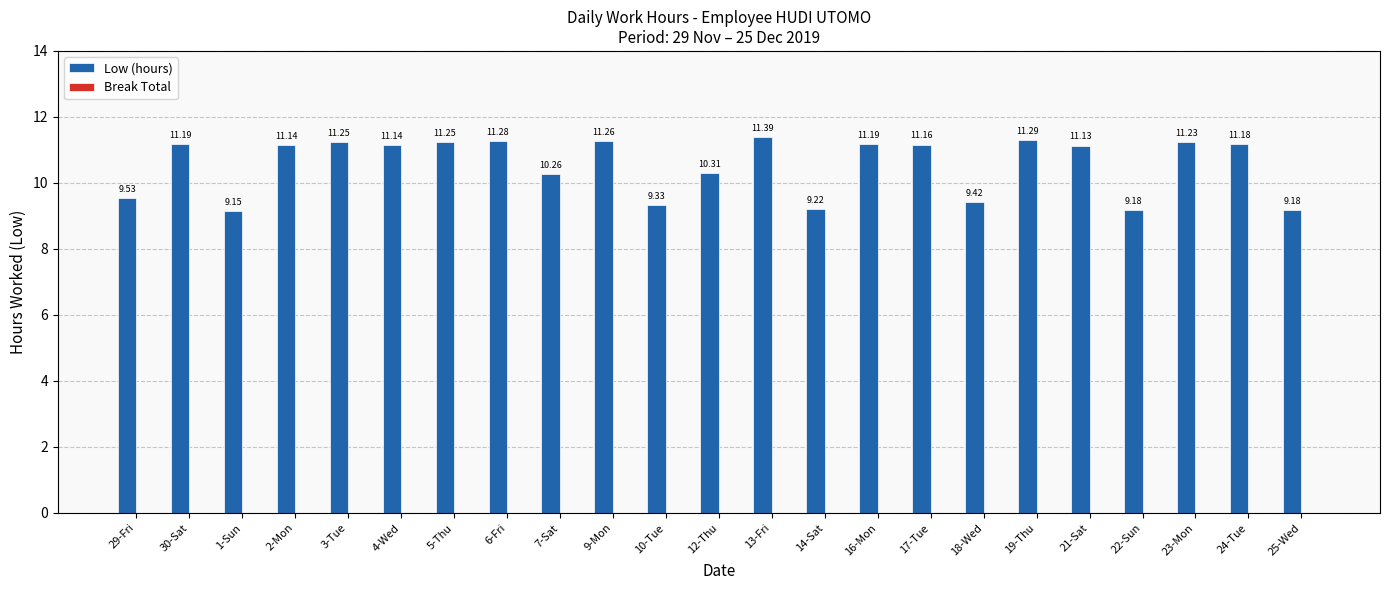

How many bars are there in total?

23